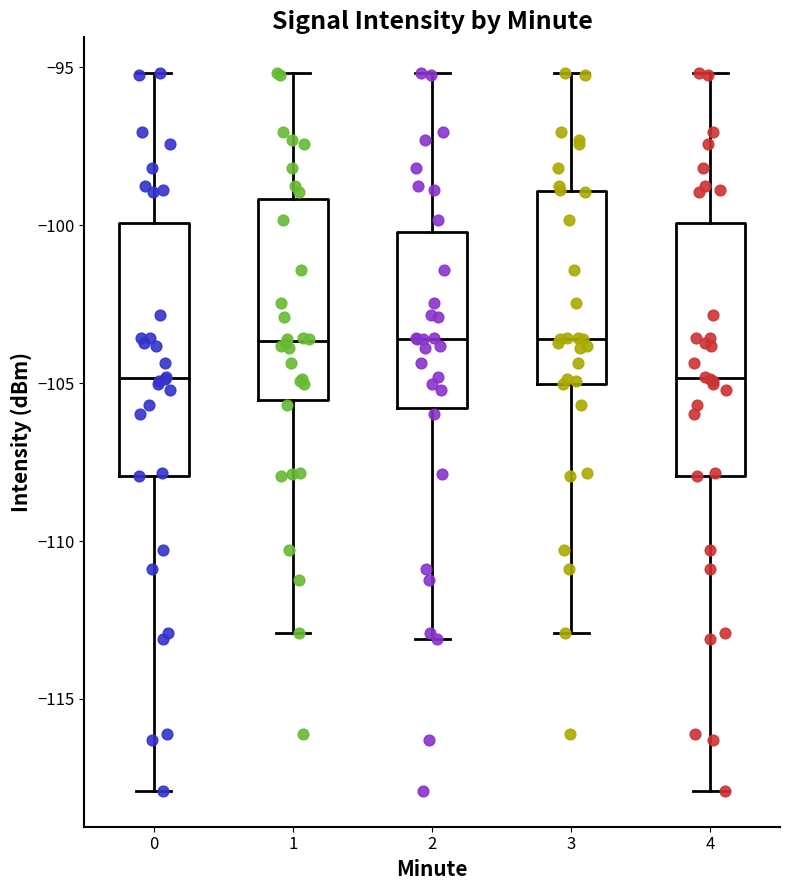

Reading left to right, transcribe this box plot: for each box, give where its median line is, the range the box spans, and where its two whiskers end, as read against the y-axis. The values are not printed on the chart, so give them approximately, as read against the axis.

0: median -105.0, box -108.0 to -100.0, whiskers -118.0 to -95.0
1: median -103.5, box -105.5 to -99.0, whiskers -113.0 to -95.0
2: median -103.5, box -106.0 to -100.0, whiskers -113.0 to -95.0
3: median -103.5, box -105.0 to -99.0, whiskers -113.0 to -95.0
4: median -105.0, box -108.0 to -100.0, whiskers -118.0 to -95.0